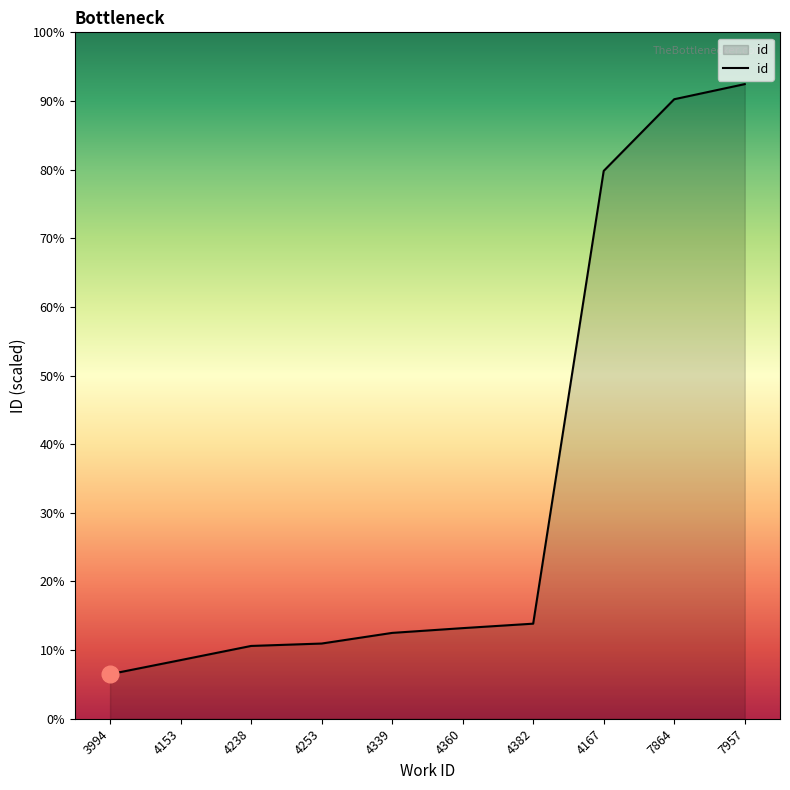

True or false: the data shows 18272 at 3994.

False